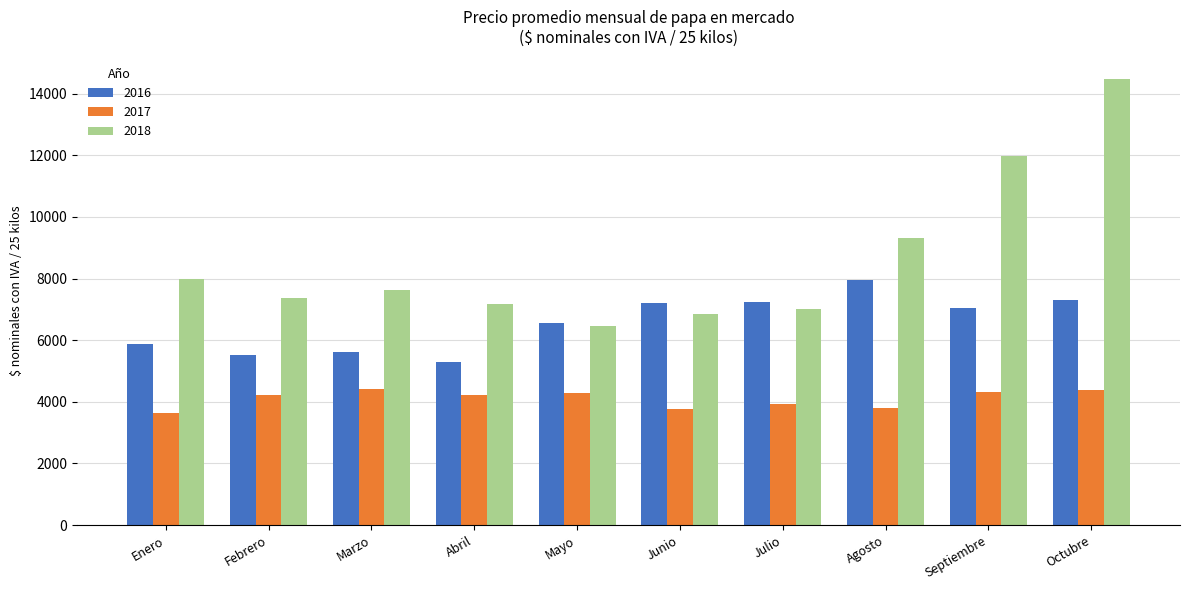

Is the value of 2017 at Junio greater than the value of 2016 at Abril?

No